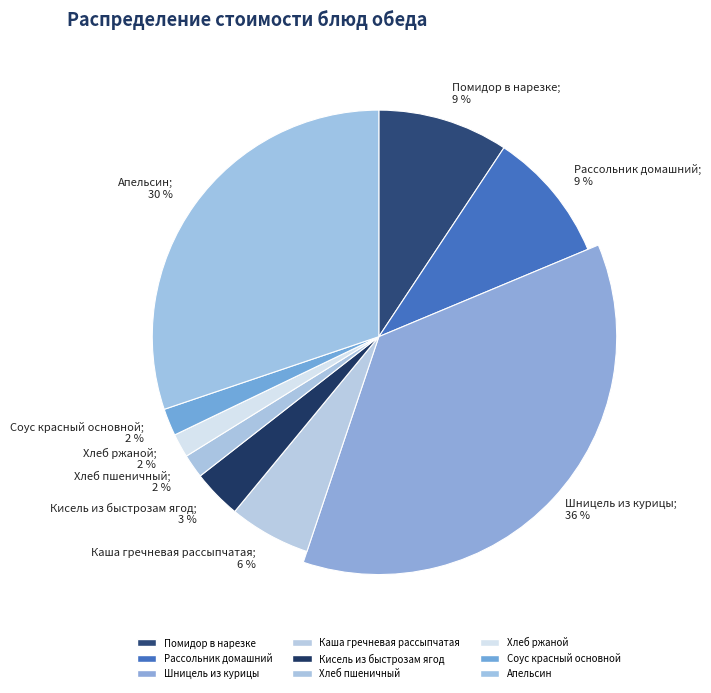

Count the number of slices in the pie.

9